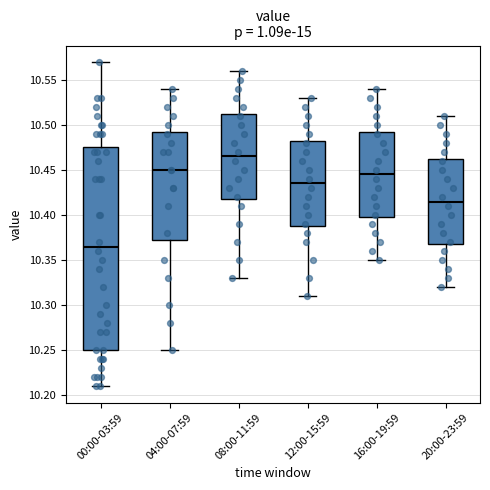

Which box has the lowest median line?

00:00-03:59